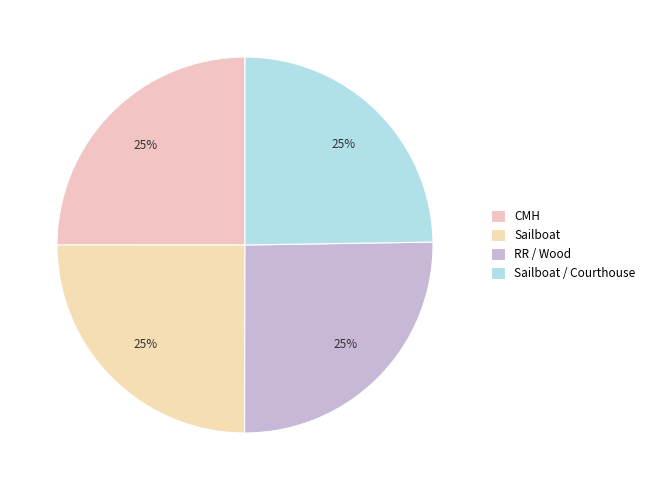

Approximately how many times larger is the value at Sailboat compared to RR / Wood?

1.0